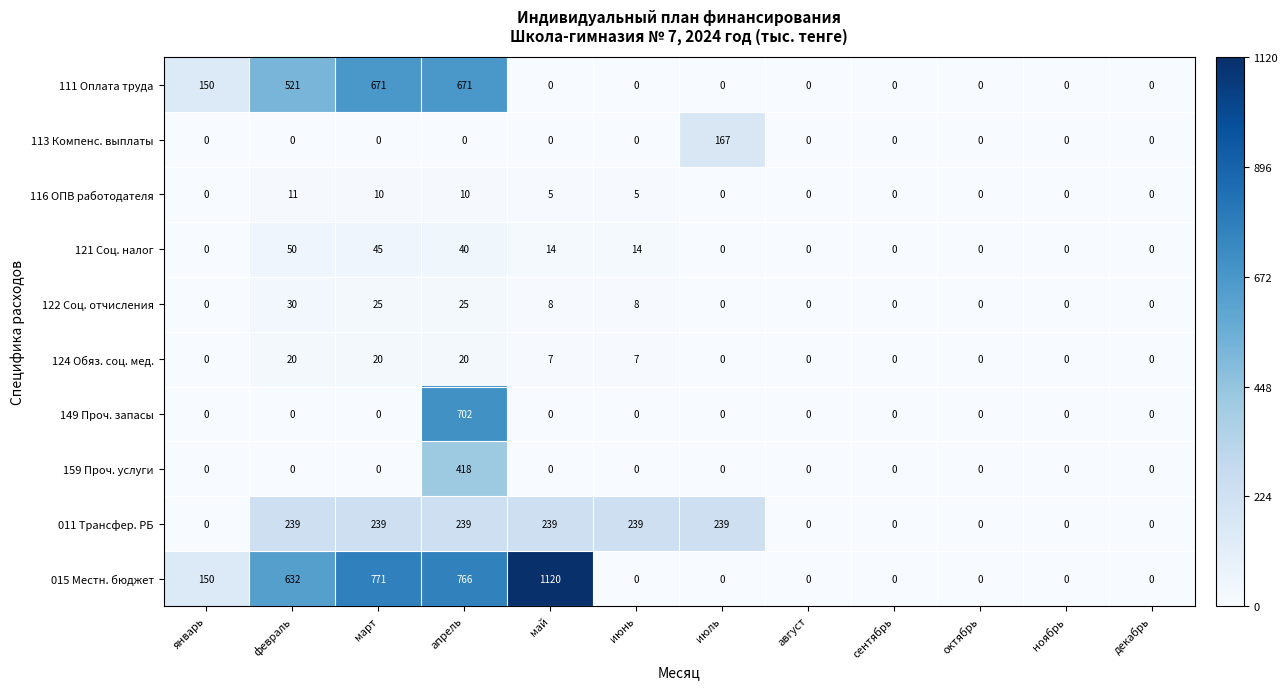

What is the maximum value shown in the chart?

1120